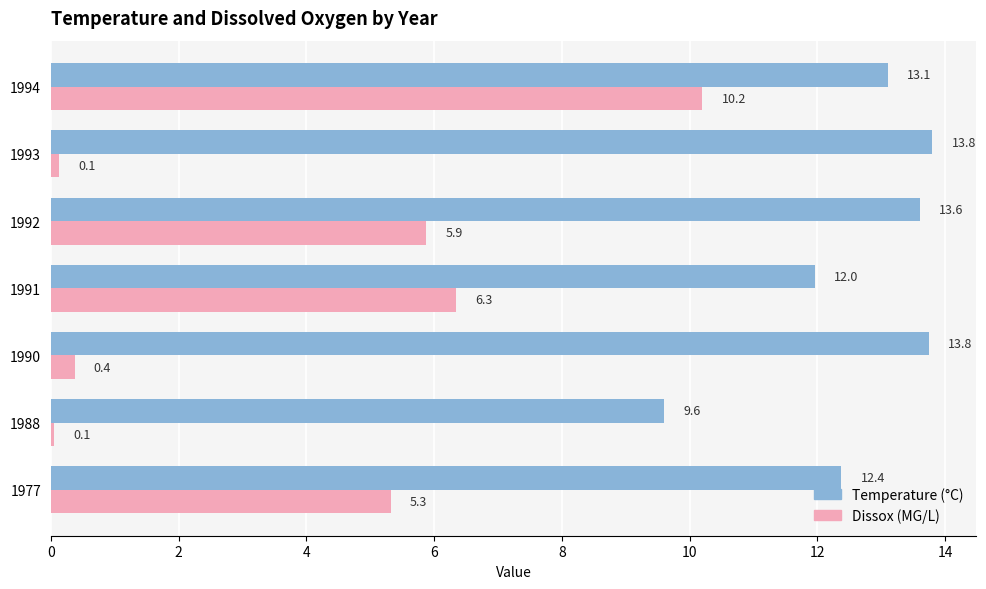

What is the difference between the highest and lowest values at 1990?

13.4